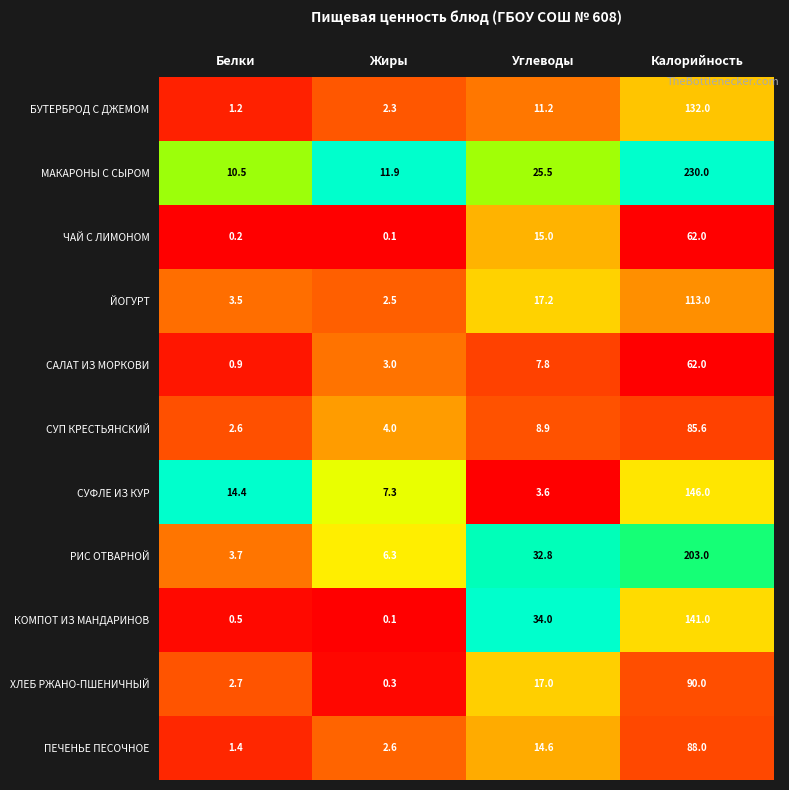

At which category does the chart reach its minimum across all series?

Жиры